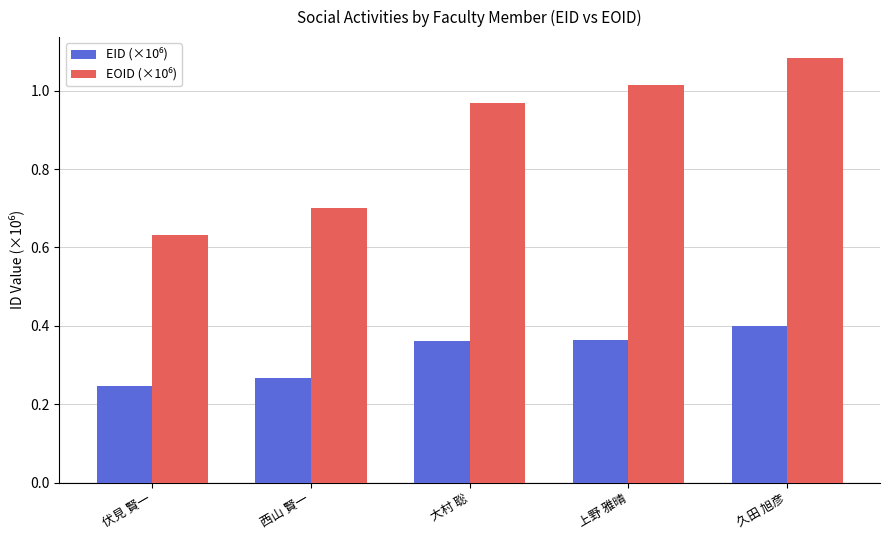

Which category has the highest value across all series?

久田 旭彦